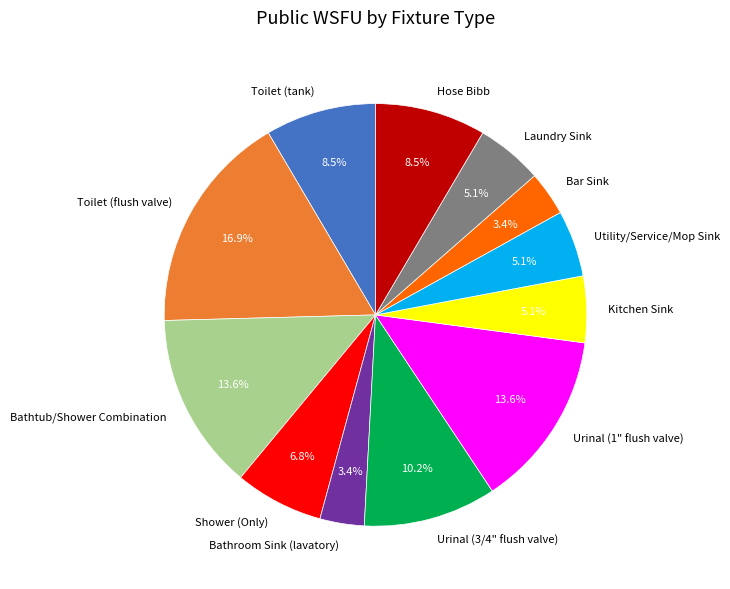

Does Toilet (tank) account for over 50% of the chart?

No